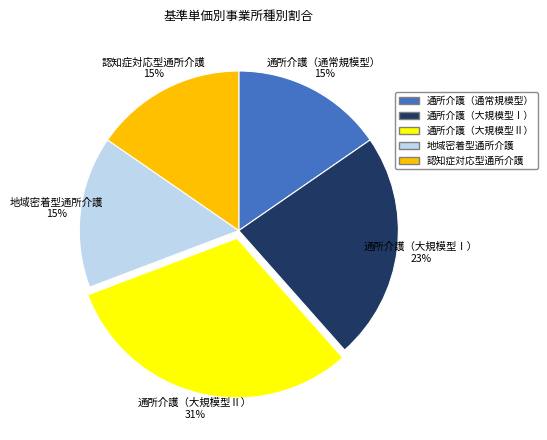

To the nearest percent, what is the average slice percentage?

20%